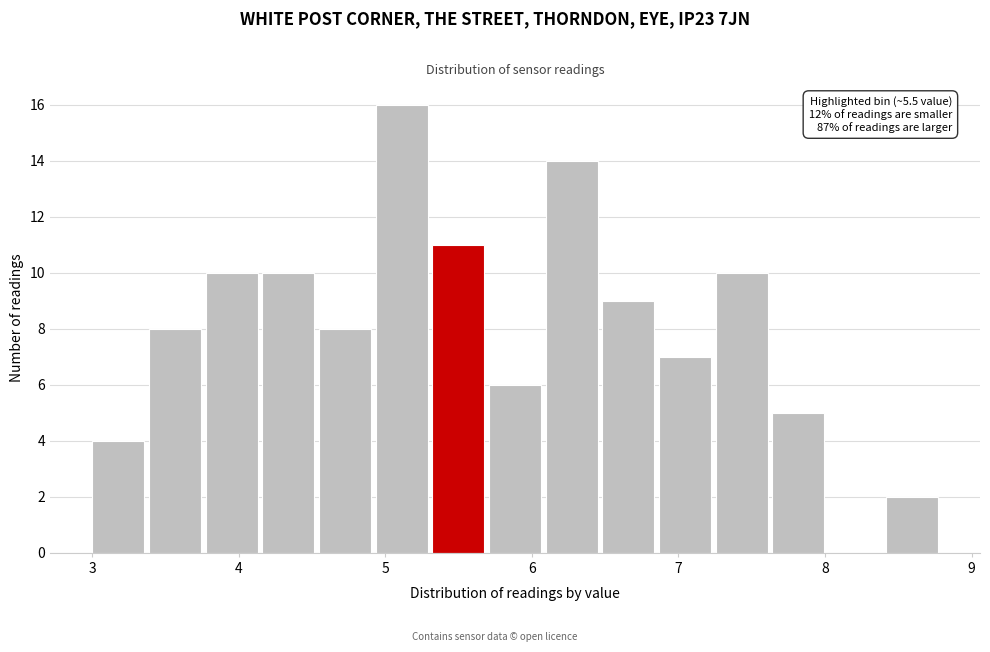

Read against the x-axis, roughly where is the centre of the tallest bar?

5.1